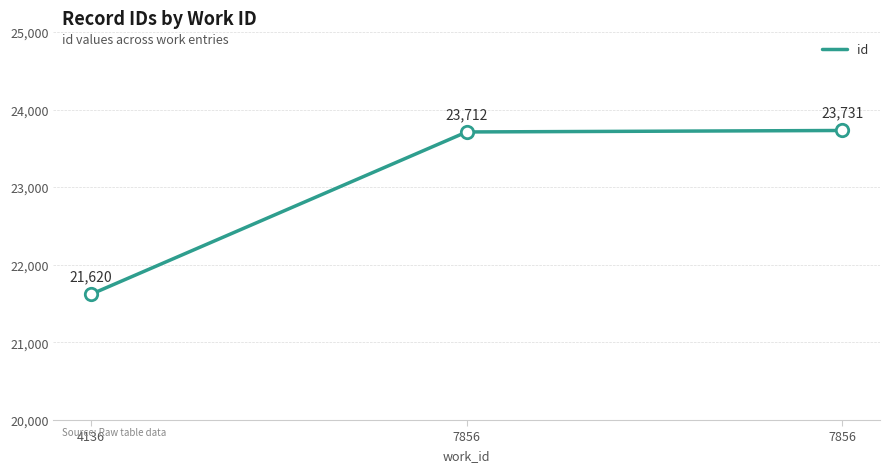

Does the chart have visible grid lines?

Yes